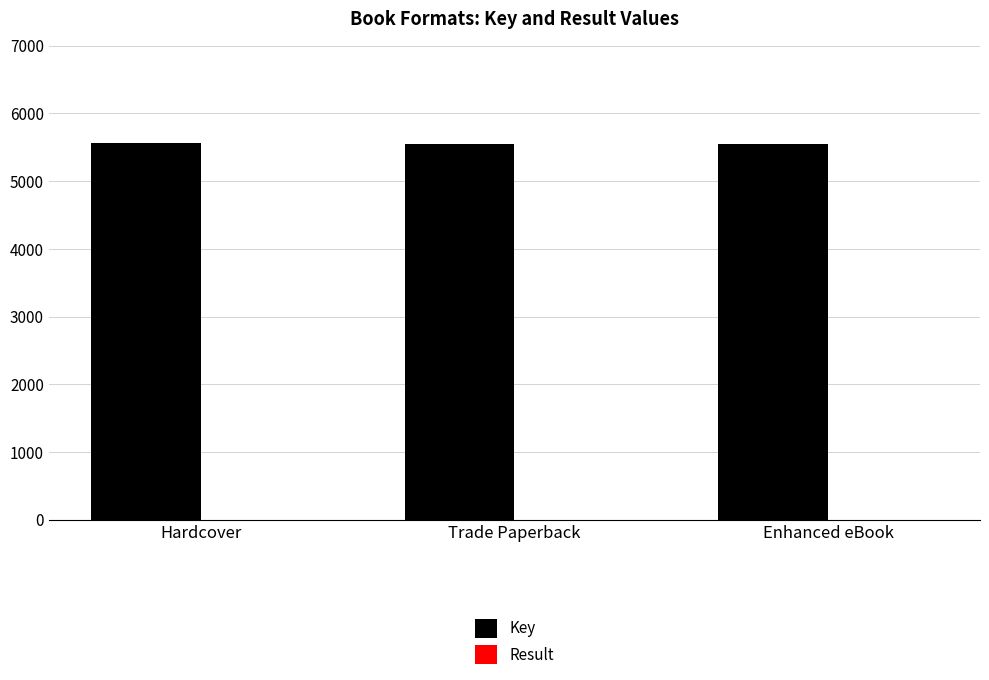

What is the highest value of the Key series?

5559